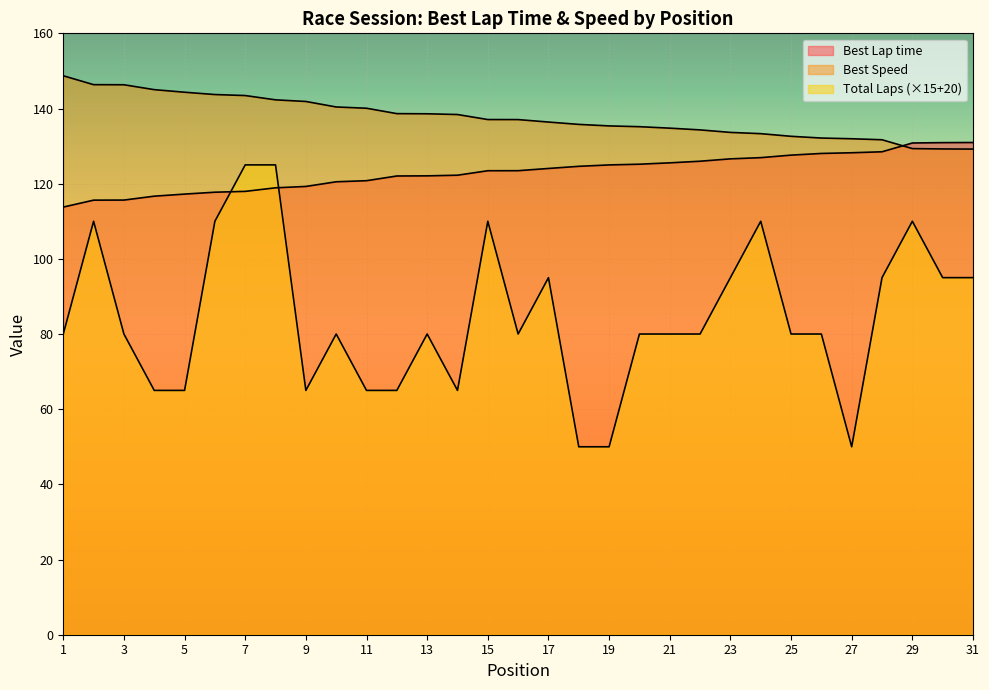

Reading left to right, what are all the values shown in this chart?

Total Laps: 80.0	110.0	80.0	65.0	65.0	110.0	125.0	125.0	65.0	80.0	65.0	65.0	80.0	65.0	110.0	80.0	95.0	50.0	50.0	80.0	80.0	80.0	95.0	110.0	80.0	80.0	50.0	95.0	110.0	95.0	95.0
Best Lap time: 113.8	115.6	115.6	116.7	117.2	117.7	118.0	118.9	119.3	120.5	120.8	122.0	122.1	122.3	123.4	123.5	124.0	124.6	125.0	125.2	125.5	126.0	126.6	126.9	127.6	128.0	128.2	128.5	130.8	130.9	131.0
Best Speed: 148.7	146.3	146.3	145.0	144.3	143.7	143.4	142.3	141.9	140.4	140.1	138.6	138.6	138.4	137.1	137.1	136.4	135.8	135.4	135.2	134.8	134.3	133.6	133.3	132.6	132.1	132.0	131.7	129.3	129.2	129.2